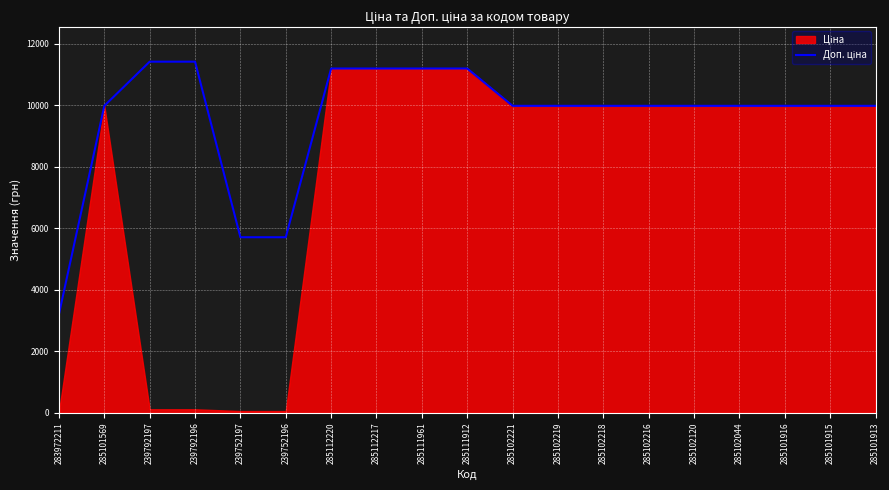

What is the change in value from 285101569 to 239752196?

-4270.0